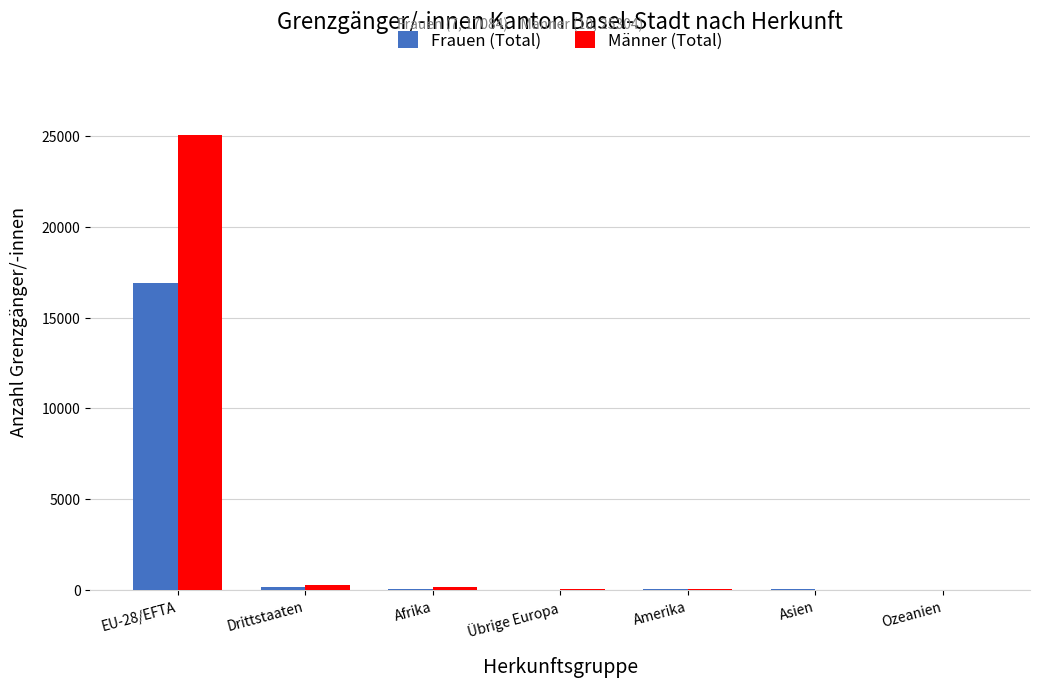

Which category has the highest value in the Frauen (Total) series?

EU-28/EFTA